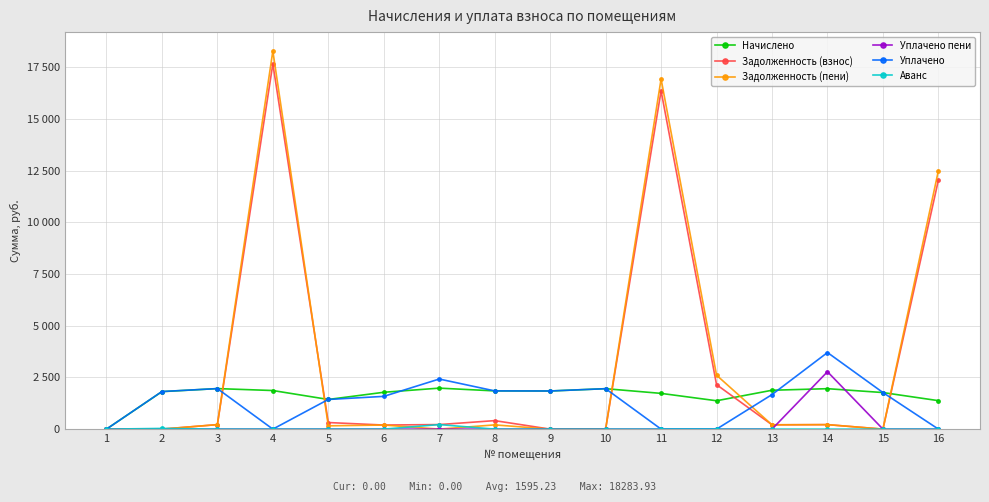

At how many categories does at least one series exceed 17498?

1